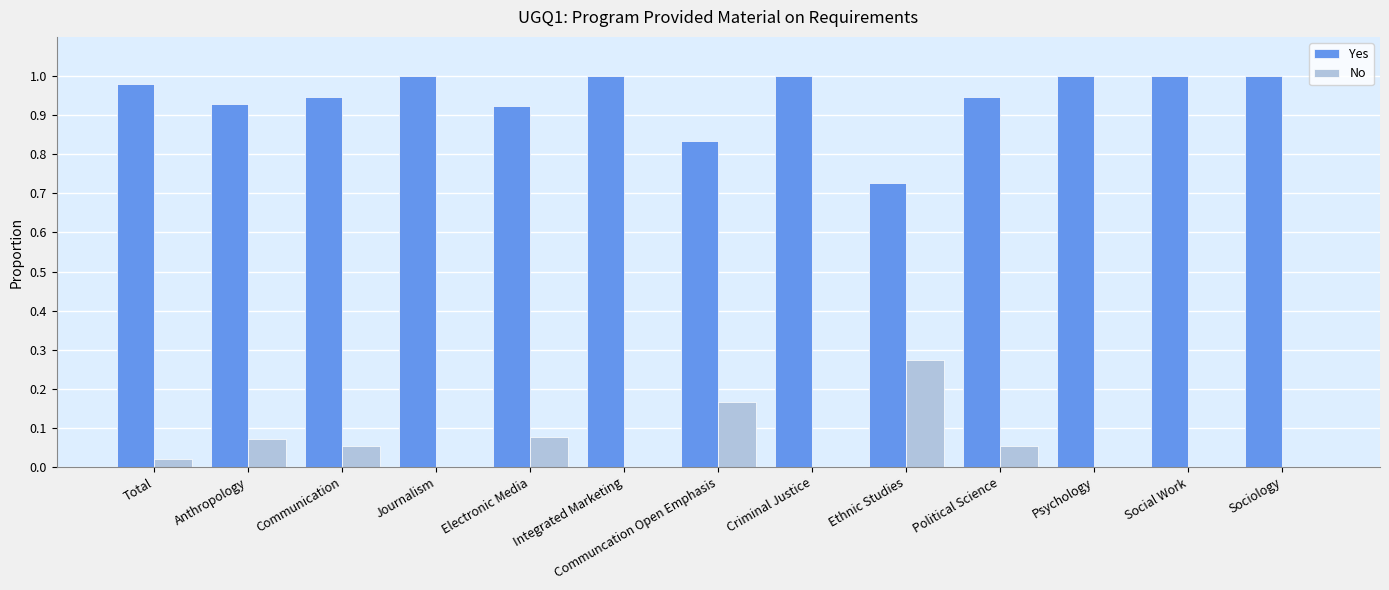

The value of No at Integrated Marketing is 0.1. True or false?

False